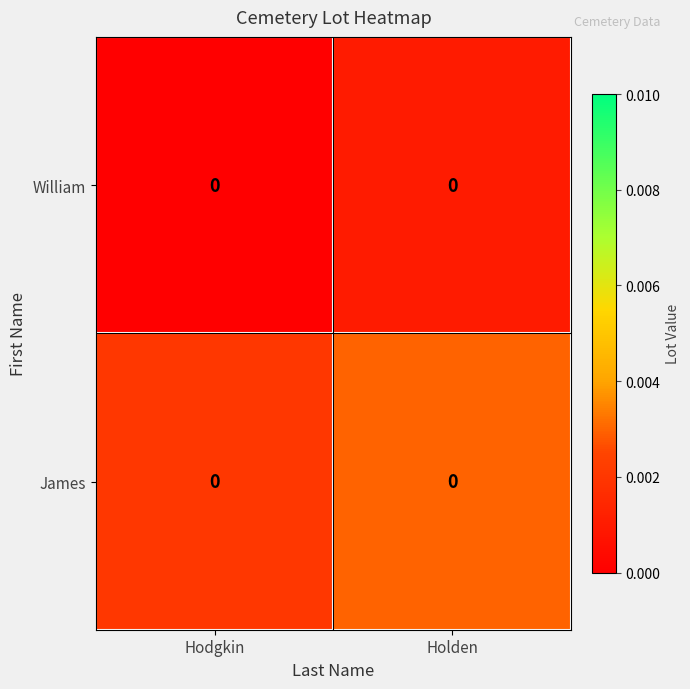

Rank the series at Hodgkin from highest to lowest value.

James, William